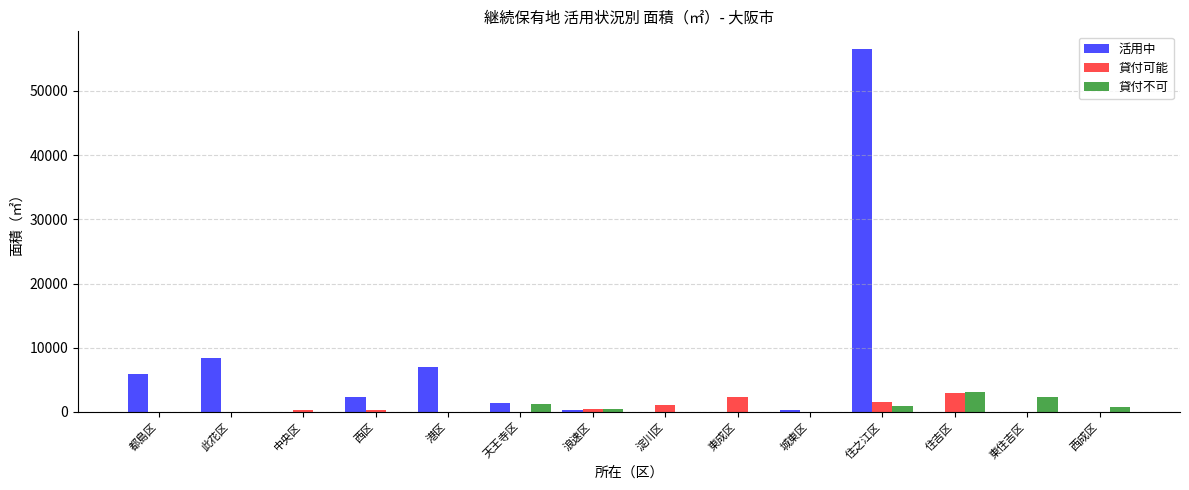

Does the chart contain stacked bars?

No